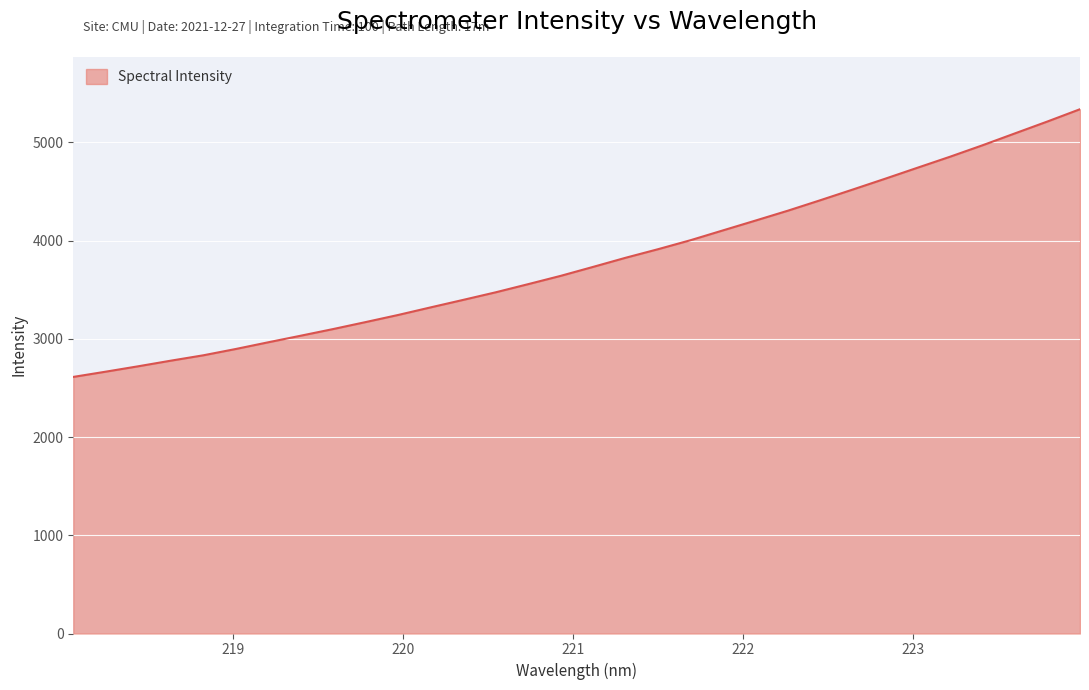

What is the difference between the maximum and minimum values?

2725.9